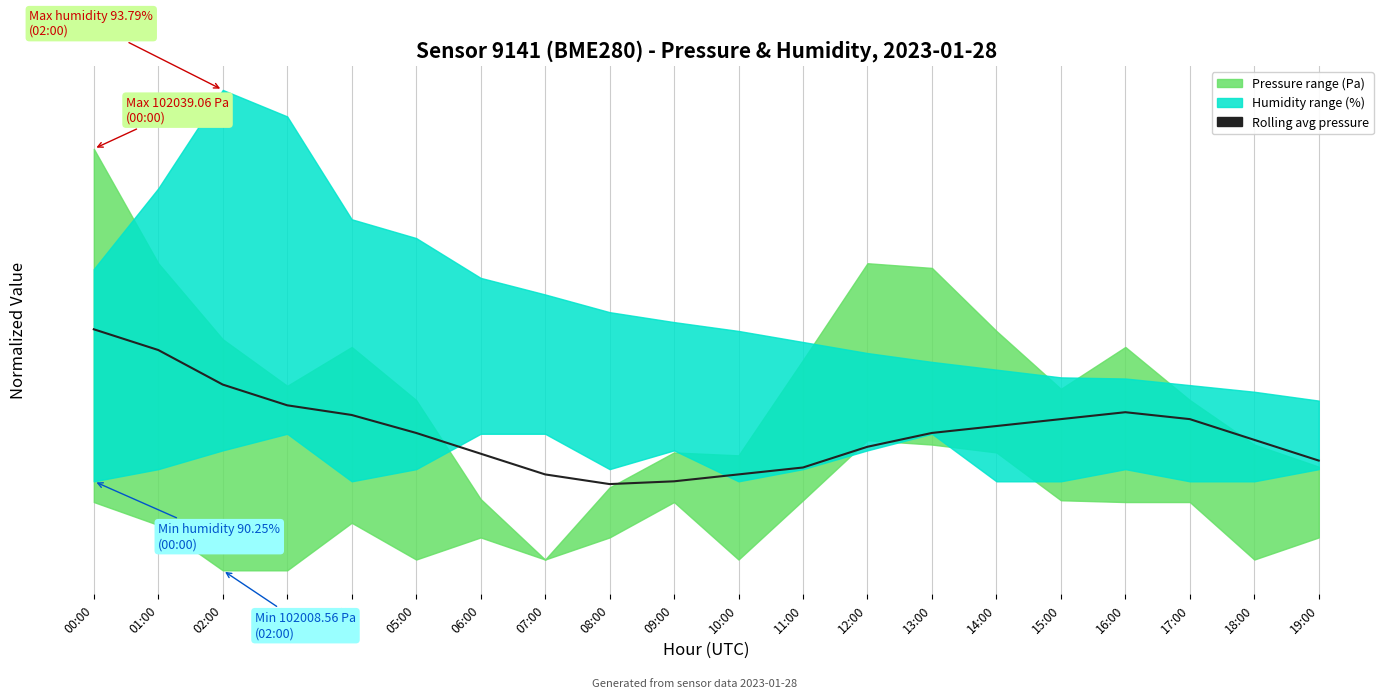

How many interior local valleys (lower than both neighbors) does the data have?

1